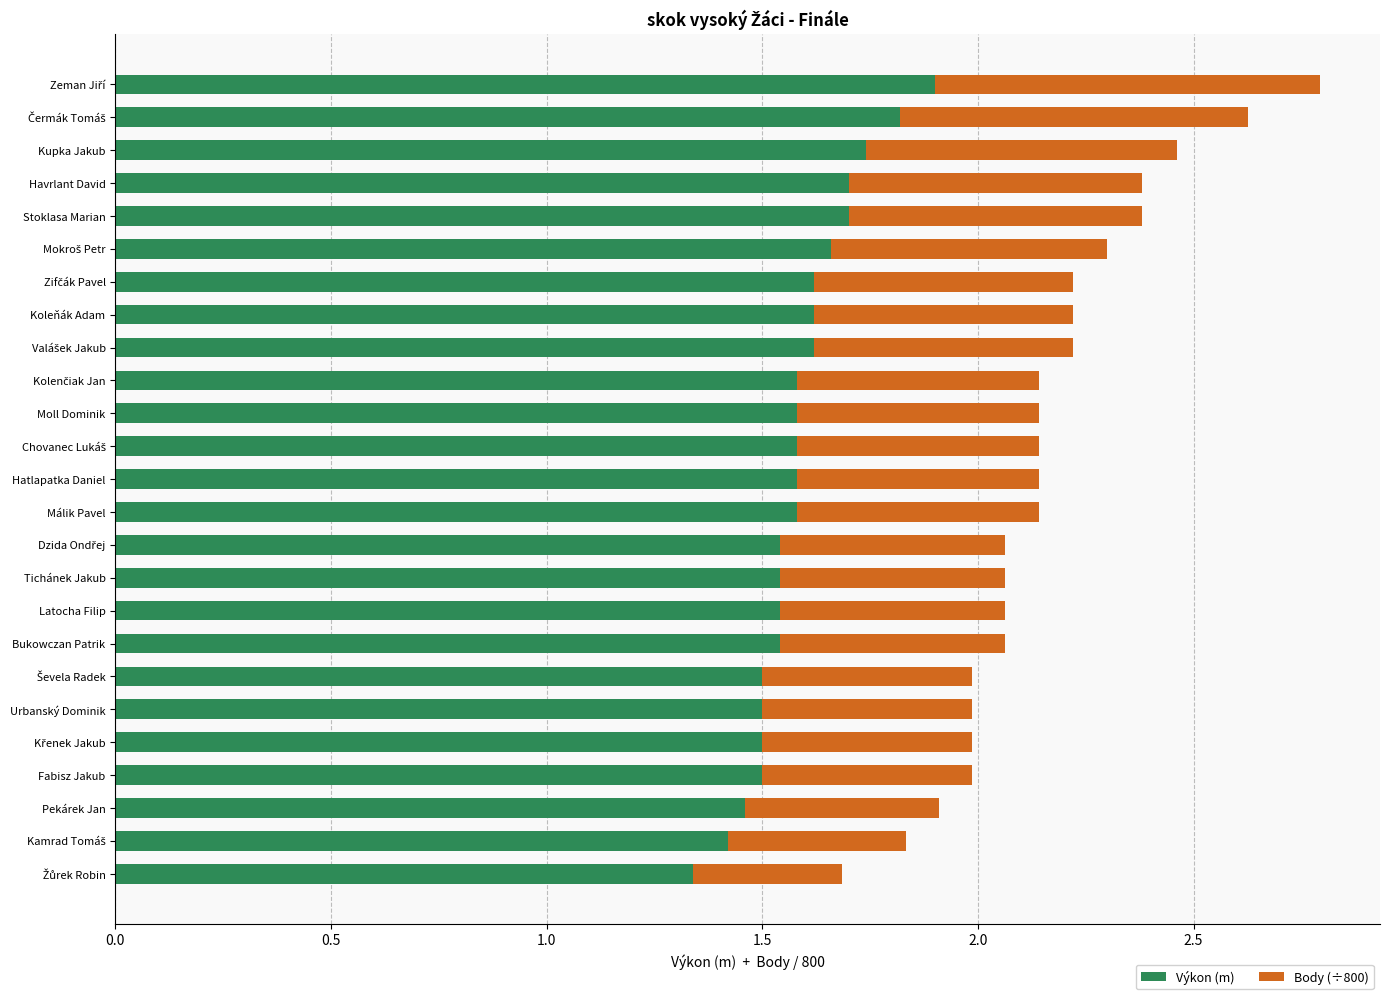

What is the difference between the second highest and second lowest values in the Výkon (m) series?

0.4